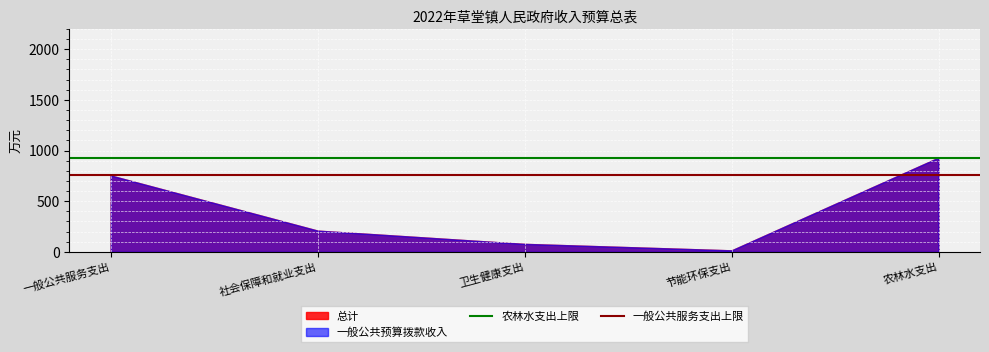

Rank the series by their maximum value, from lowest to highest.

一般公共服务支出上限, 农林水支出上限